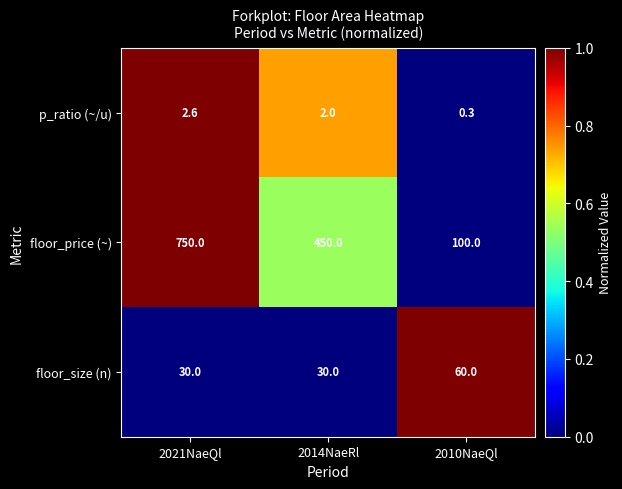

At which category is the sum across all series the highest?

2021NaeQl